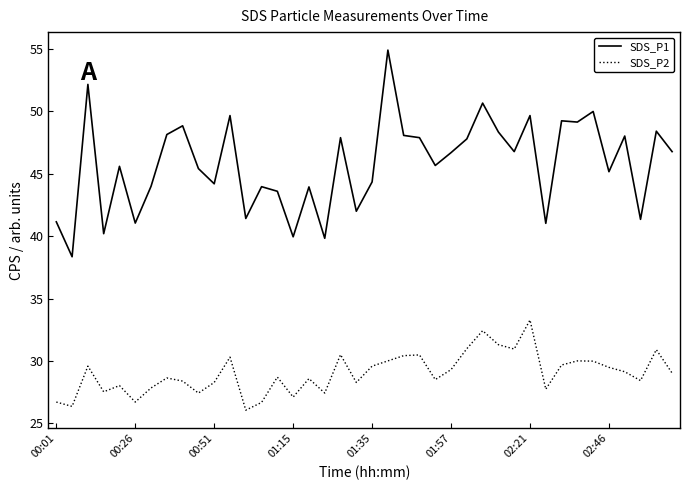

What is the difference between the maximum and minimum values in the SDS_P1 series?

16.6